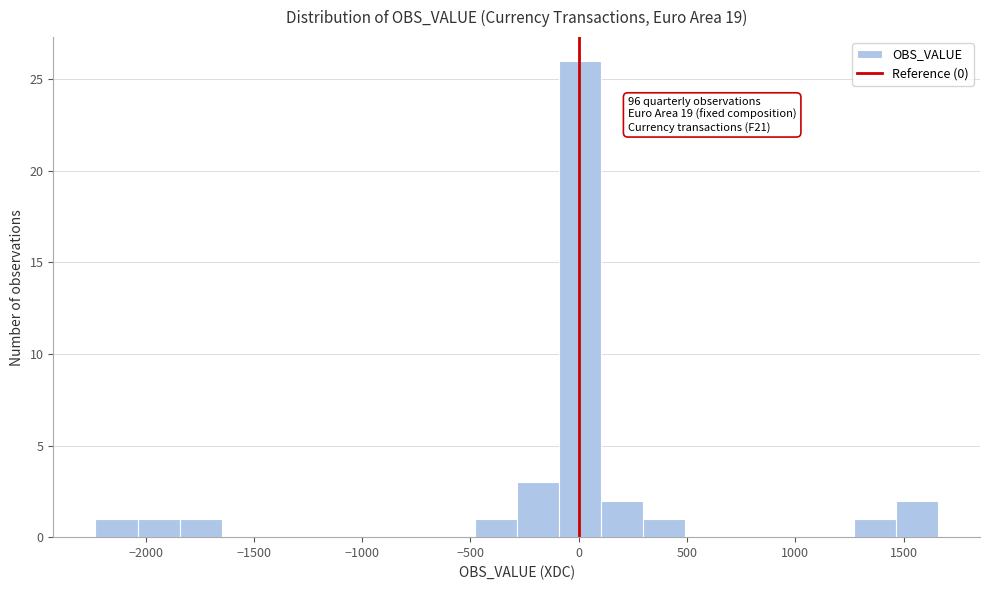

Read against the x-axis, roughly where is the centre of the tallest bar?

0